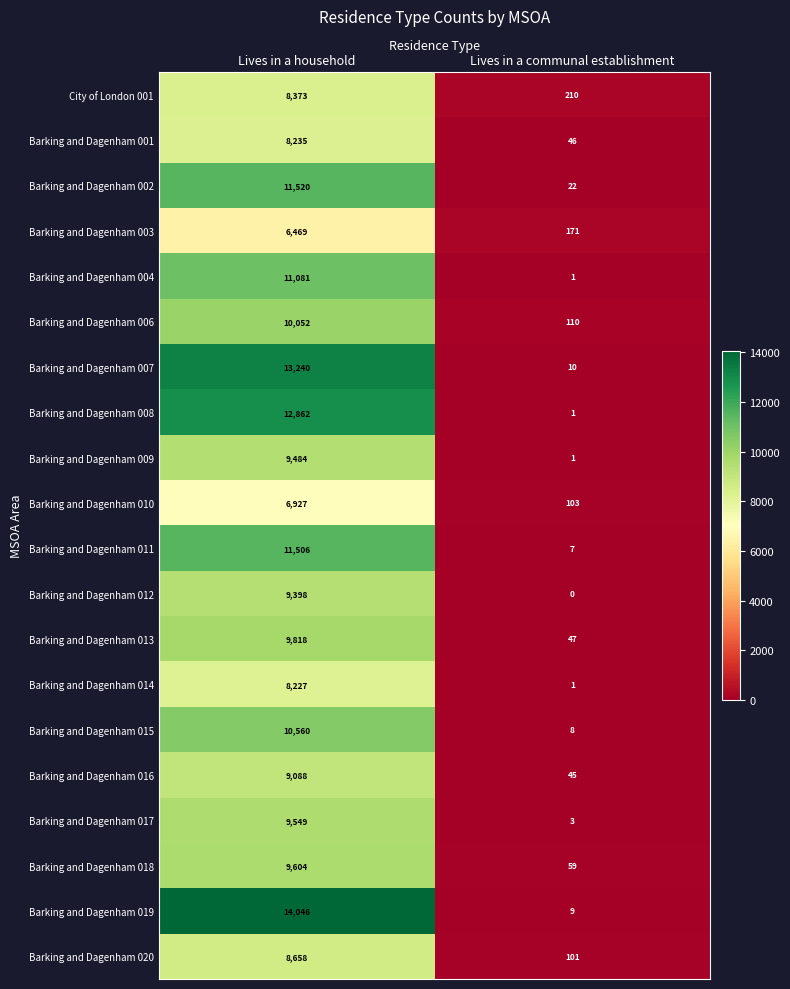

What is the maximum value for Barking and Dagenham 008?

12862